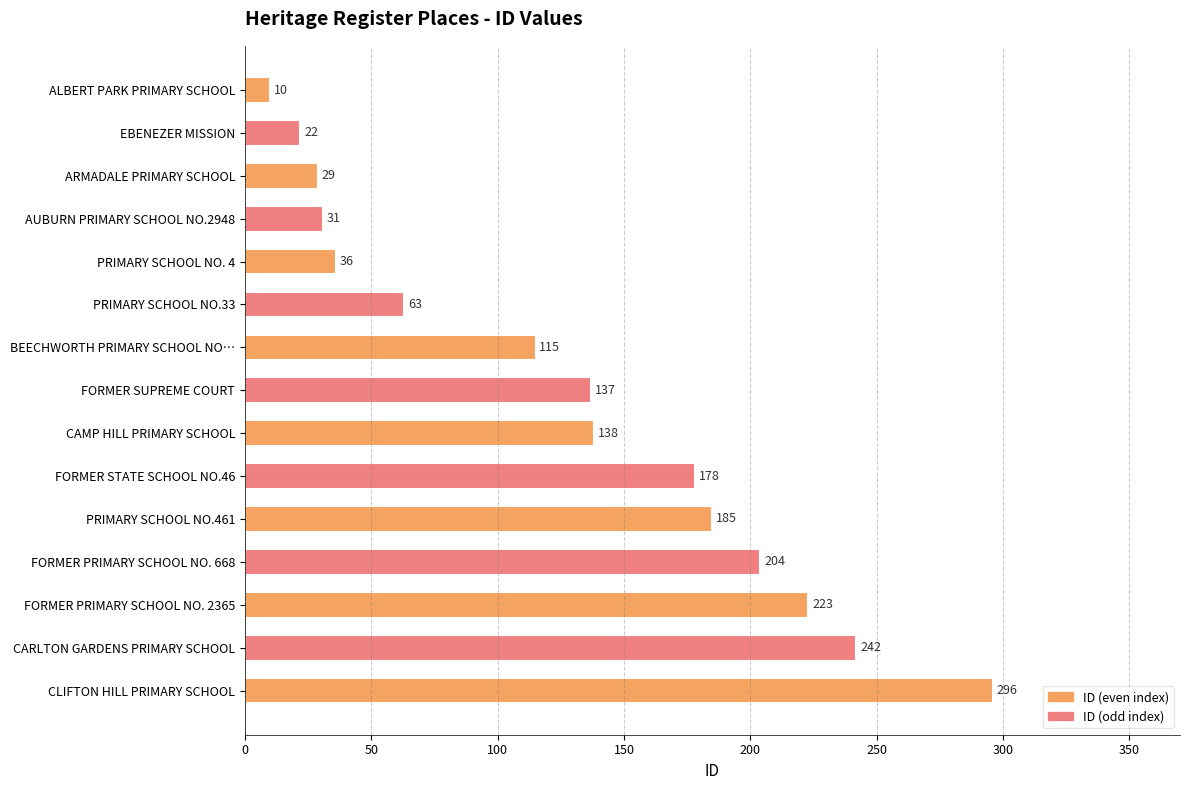

What is the minimum value shown in the chart?

10